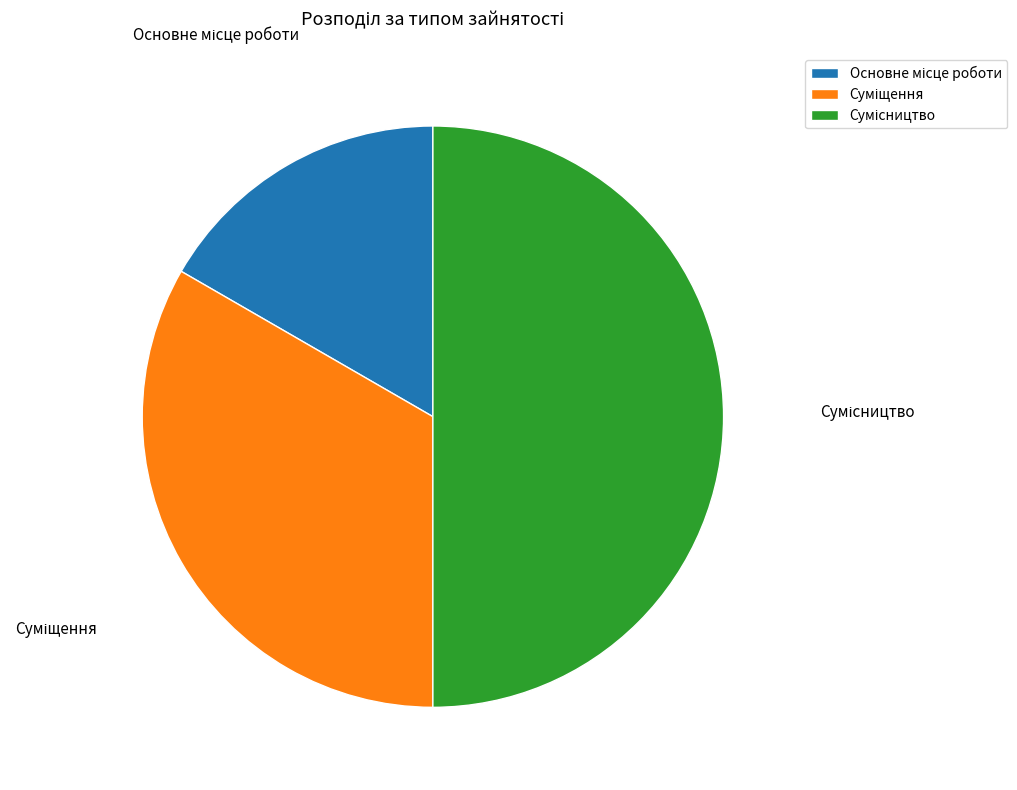

To the nearest percent, what is the difference between the largest and smallest slice percentages?

33%